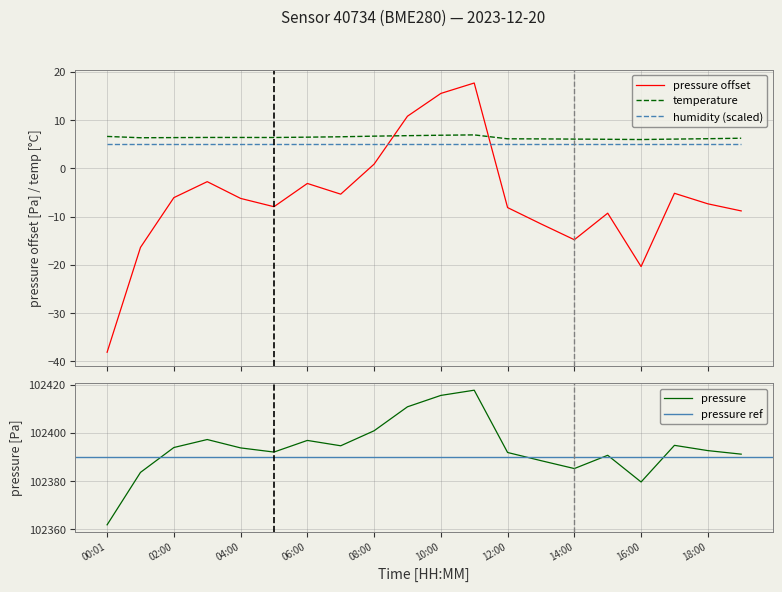

Is it true that temperature equals 4.6 at 09:00?

False